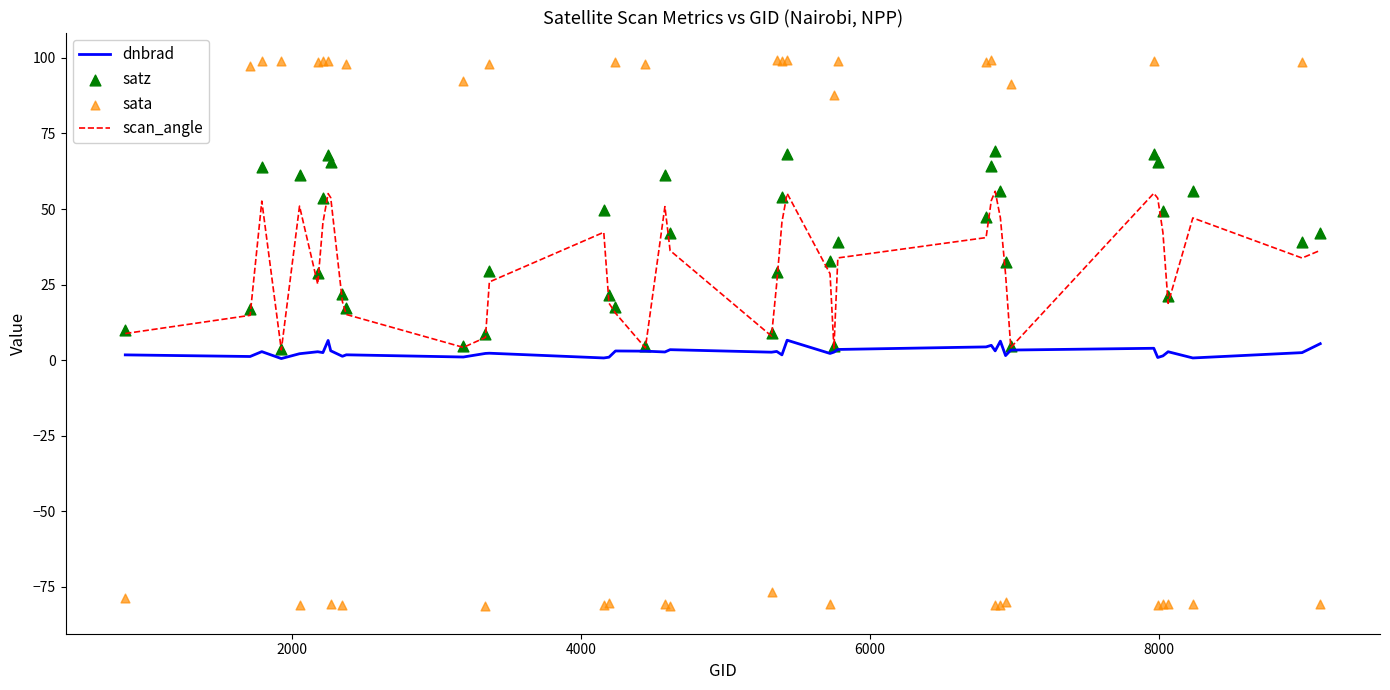

What is the maximum value for dnbrad?

6.6